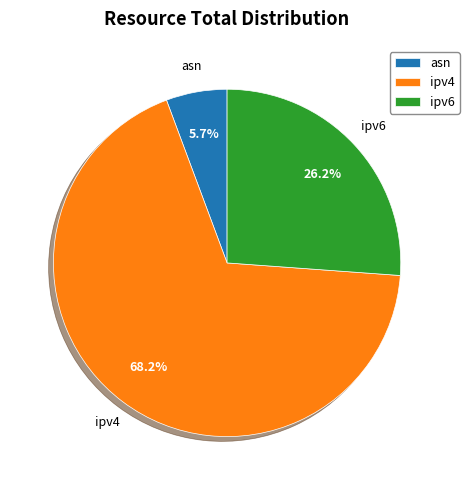

What is the smallest slice in the pie chart?

asn